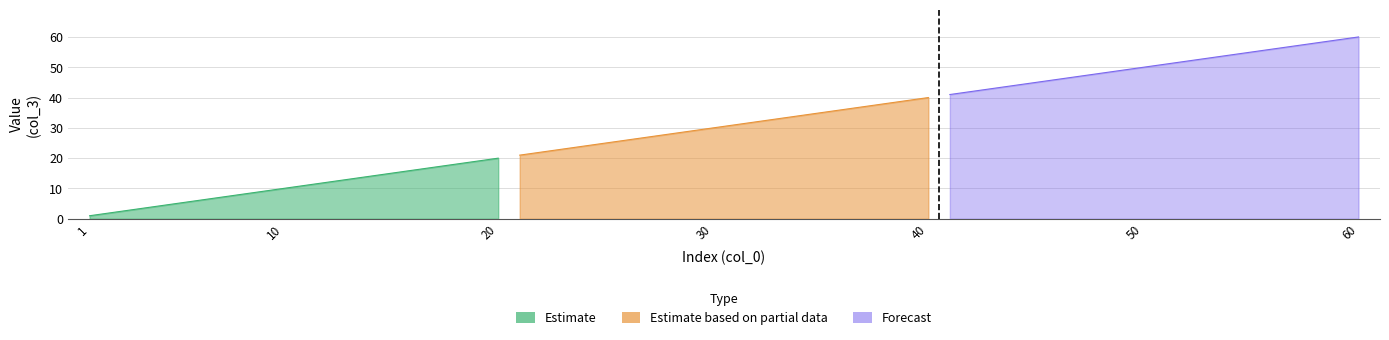

Which series changed the most between 4 and 14?

Estimate